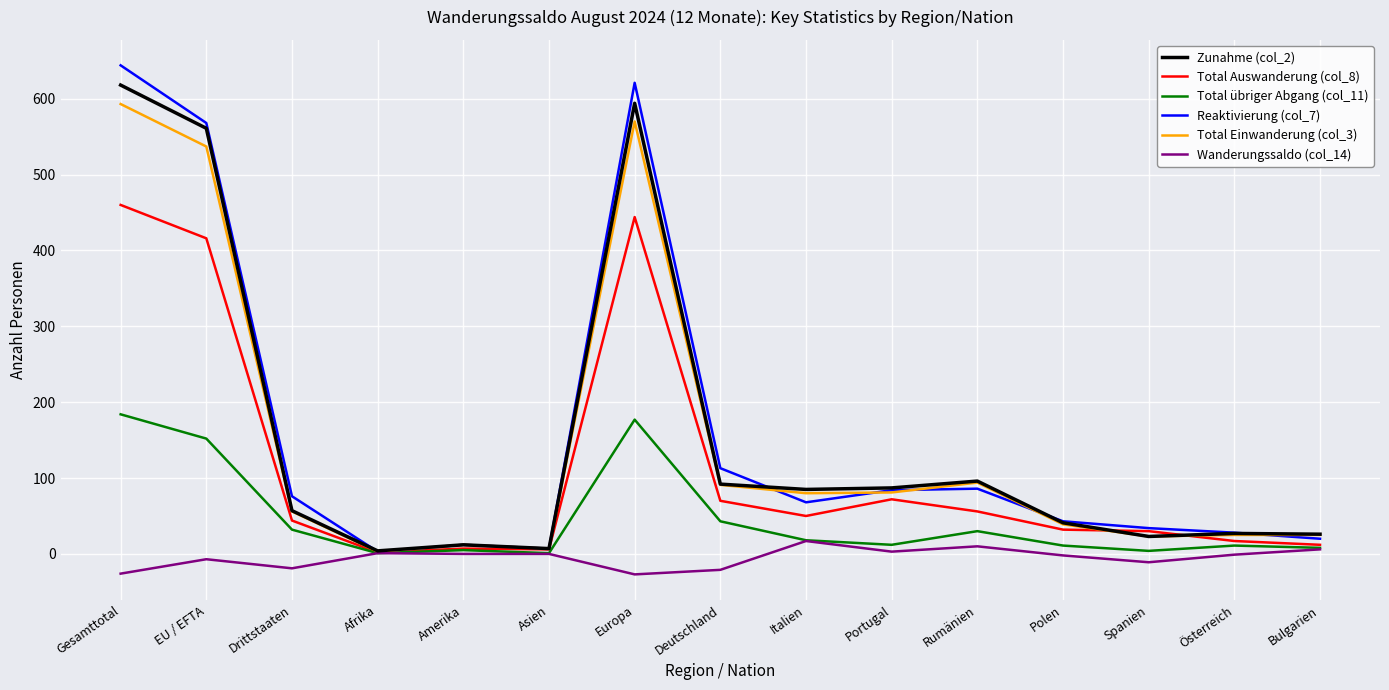

What are all the series names shown in the legend?

Zunahme (col_2), Total Auswanderung (col_8), Total übriger Abgang (col_11), Reaktivierung (col_7), Total Einwanderung (col_3), Wanderungssaldo (col_14)